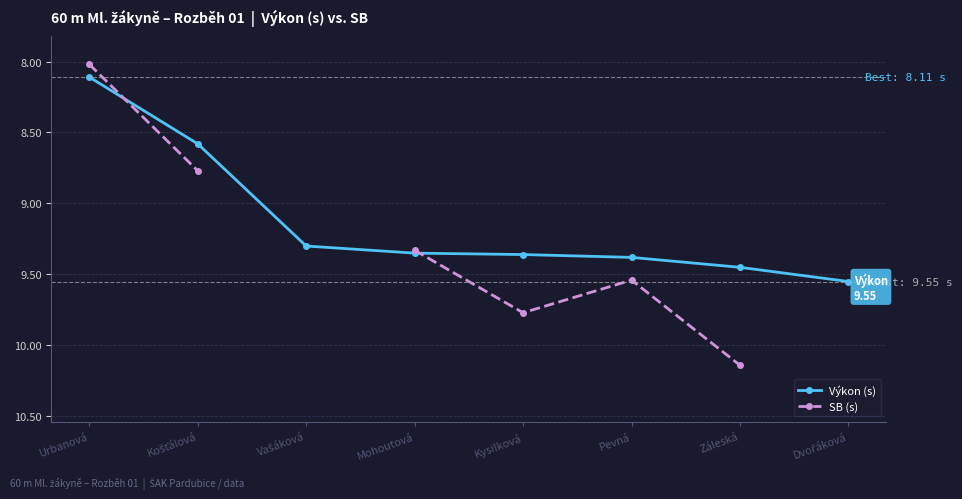

What is the difference between the maximum and minimum values in the Výkon (s) series?

1.4